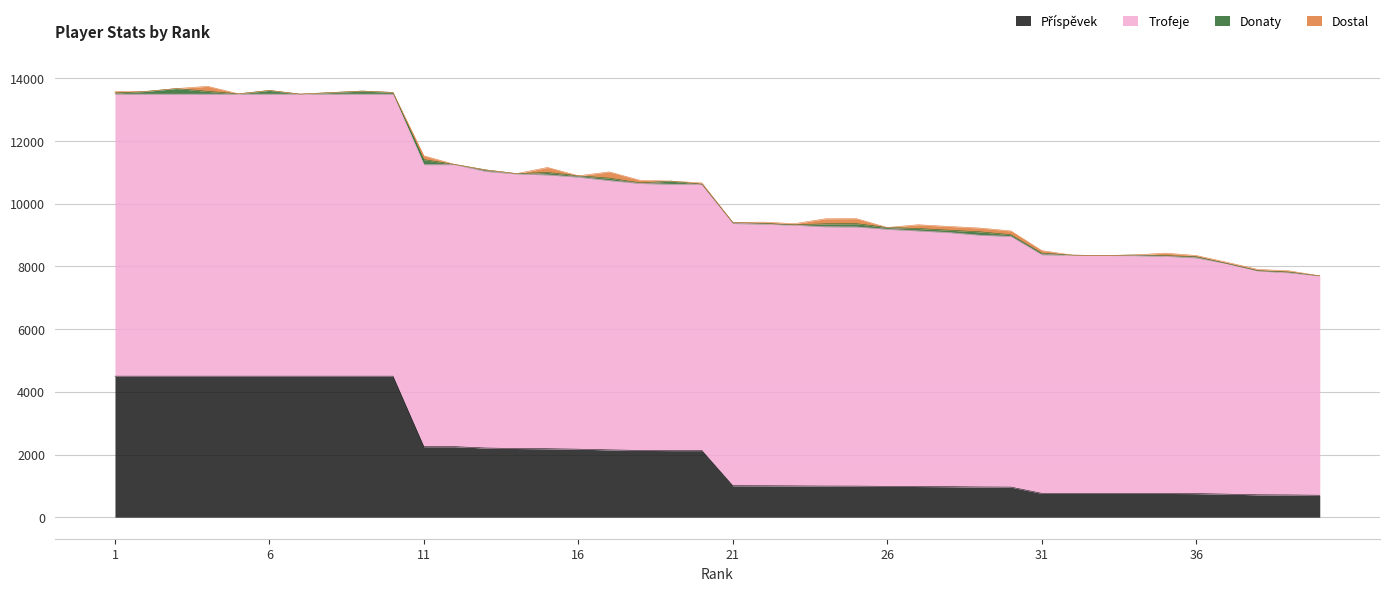

Rank the series at 32 from highest to lowest value.

Trofeje, Příspěvek, Donaty, Dostal